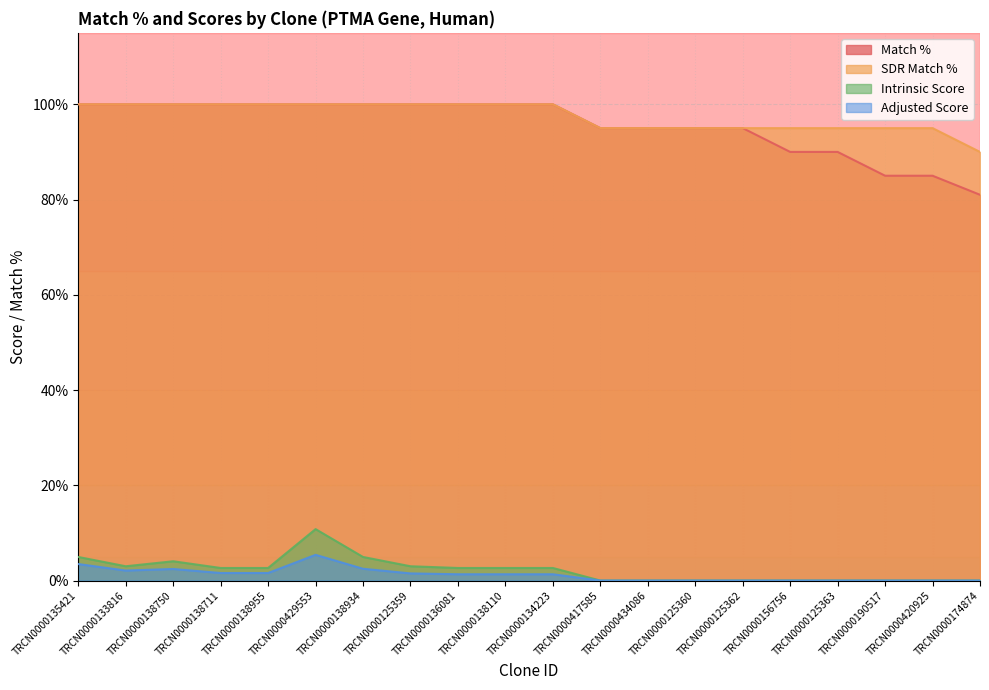

What are all the series names shown in the legend?

Match %, SDR Match %, Intrinsic Score, Adjusted Score